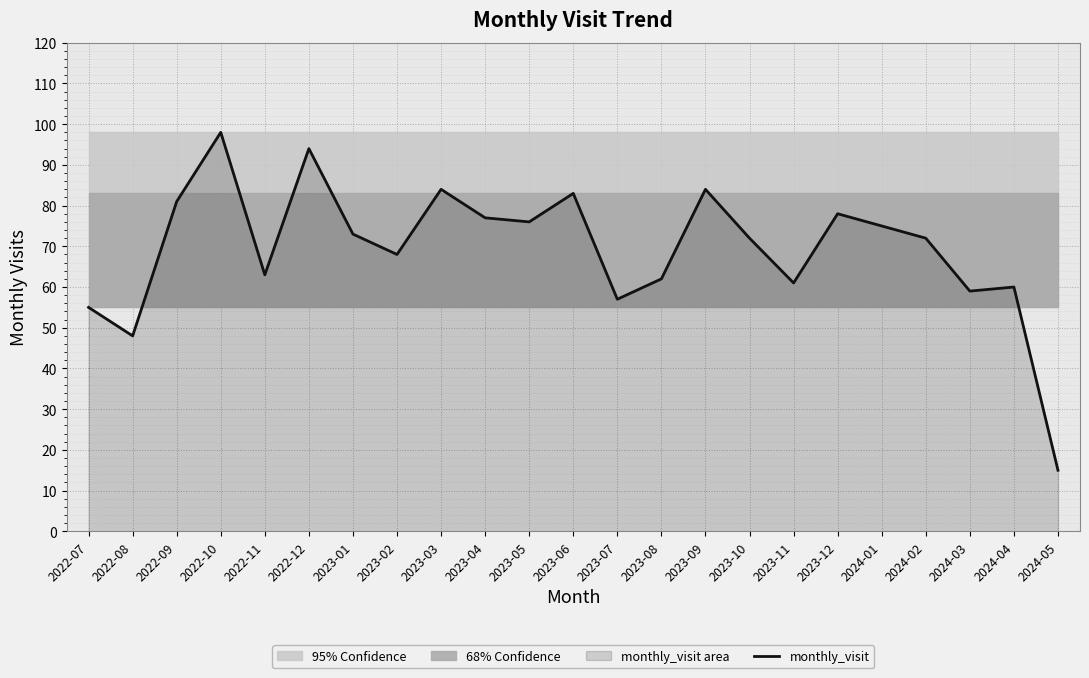

The chart shows a value of 110 at 2023-03. True or false?

False